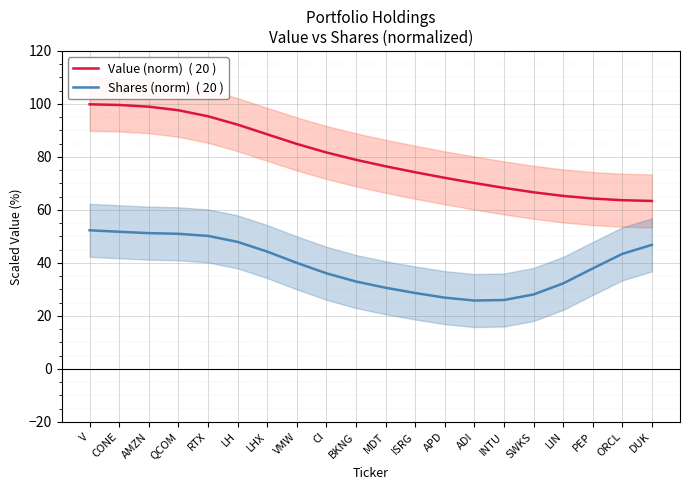

True or false: Value (norm)  ( 20 ) has a value of 74.2 at ISRG.

True